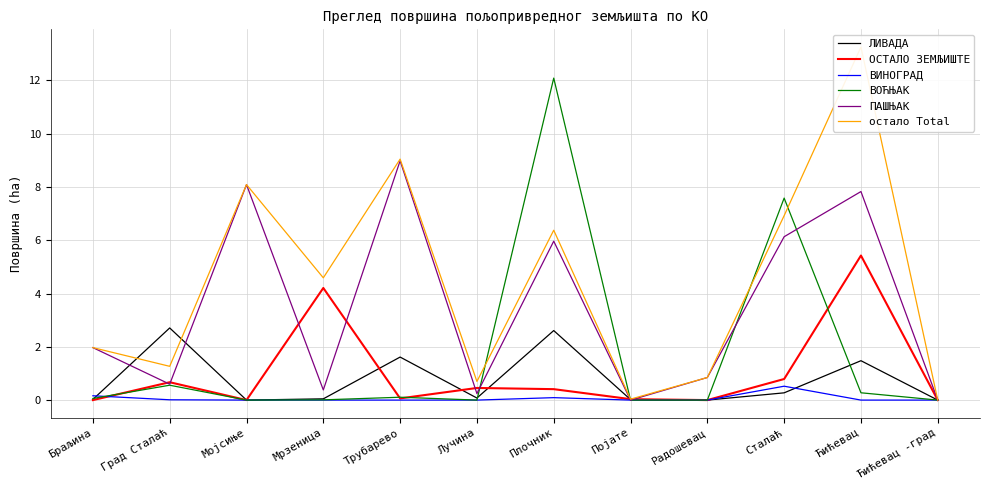

Reading right to left, what are all the values shown in this chart?

ЛИВАДА: 0.0	1.5	0.3	0.0	0.0	2.6	0.1	1.6	0.0	0.0	2.7	0.0
ОСТАЛО ЗЕМЉИШТЕ: 0.0	5.4	0.8	0.0	0.0	0.4	0.5	0.1	4.2	0.0	0.7	0.0
ВИНОГРАД: 0.0	0.0	0.5	0.0	0.0	0.1	0.0	0.0	0.0	0.0	0.0	0.2
ВОЋЊАК: 0.0	0.3	7.6	0.0	0.0	12.1	0.0	0.1	0.0	0.0	0.6	0.1
ПАШЊАК: 0.0	7.8	6.1	0.8	0.0	6.0	0.2	9.0	0.4	8.1	0.6	2.0
остало Total: 0.0	13.3	6.9	0.8	0.0	6.4	0.7	9.0	4.6	8.1	1.3	2.0